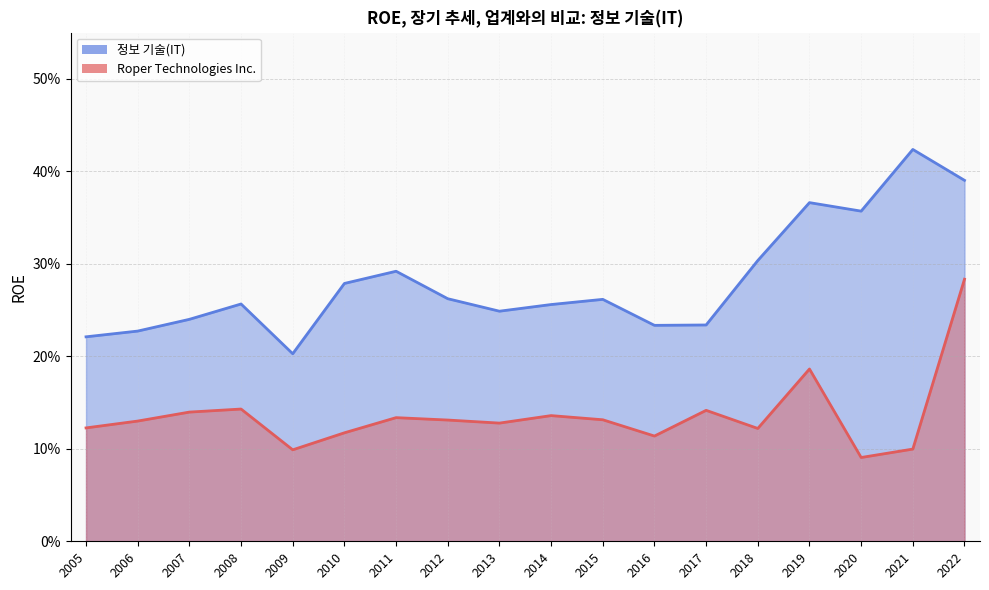

Count the number of categories in the chart.

18